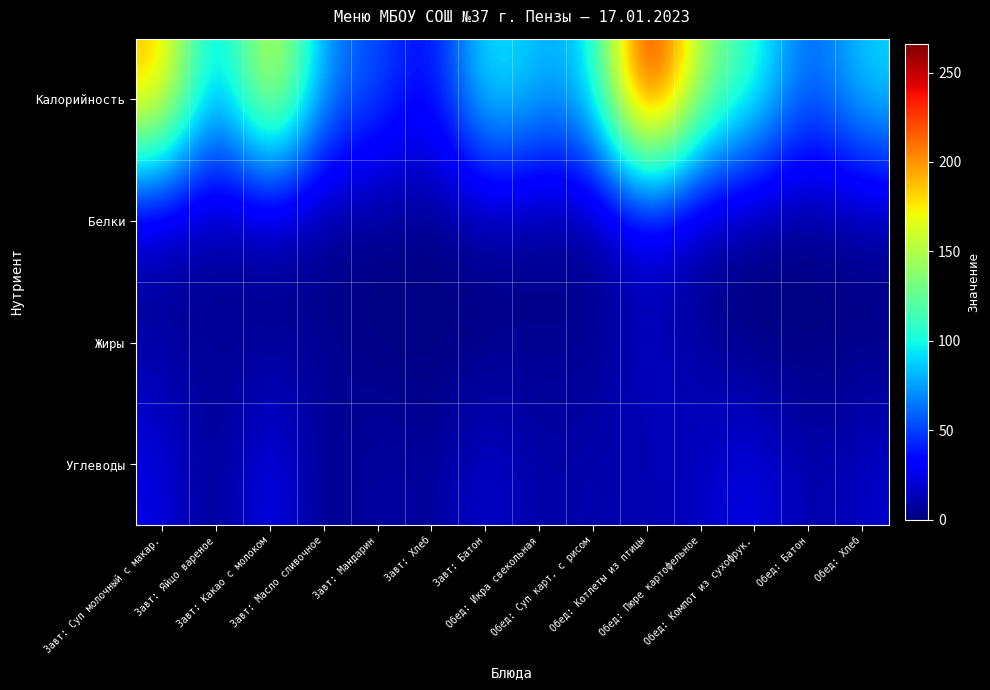

At how many categories does at least one series exceed 178?

3